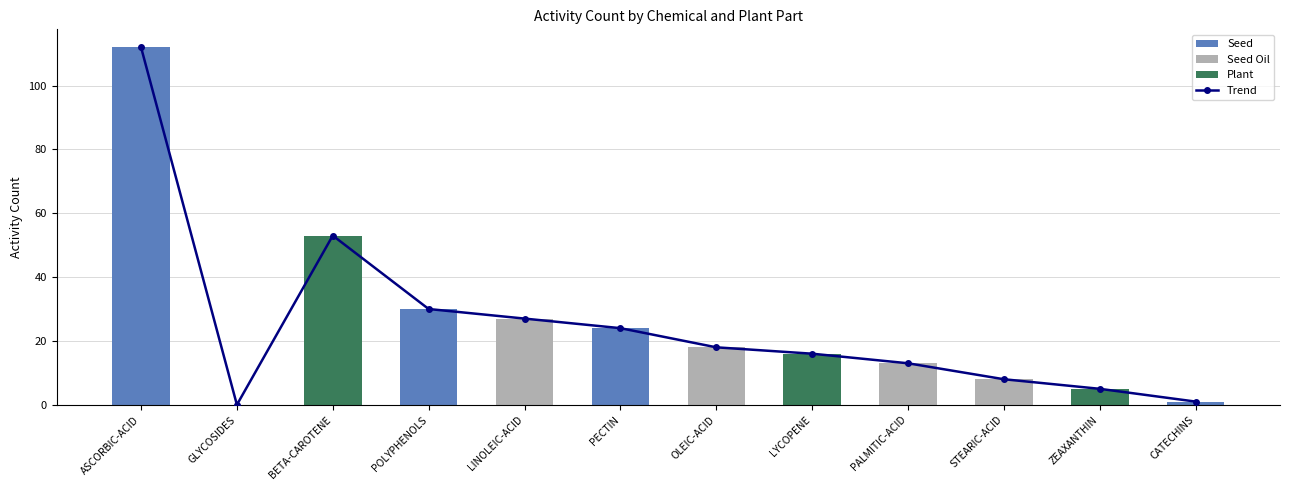

Approximately how many times larger is the value at LYCOPENE compared to ZEAXANTHIN?

3.2